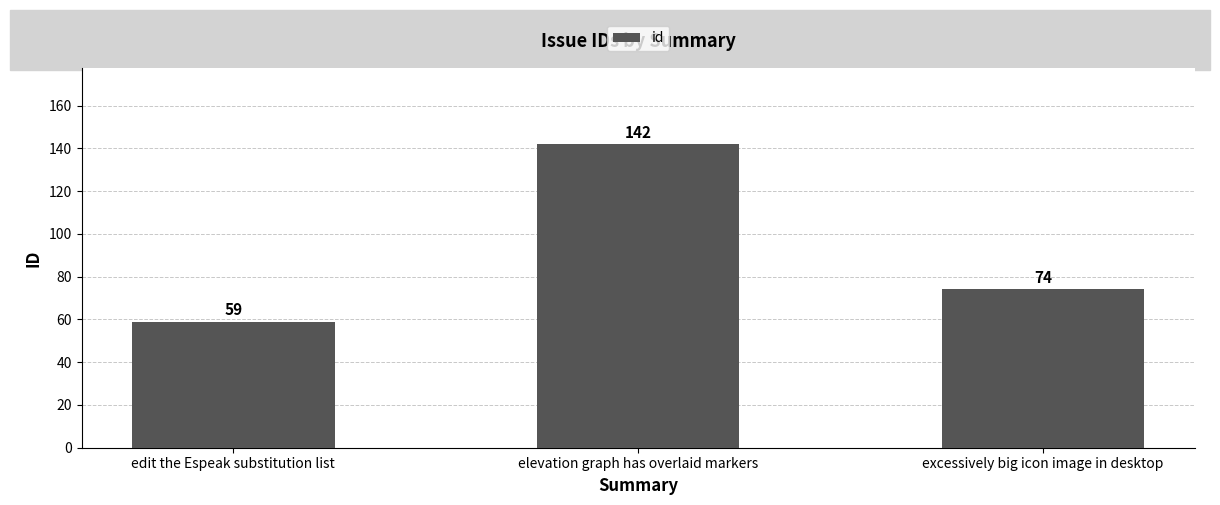

Is it true that the value at elevation graph has overlaid markers is 142?

True